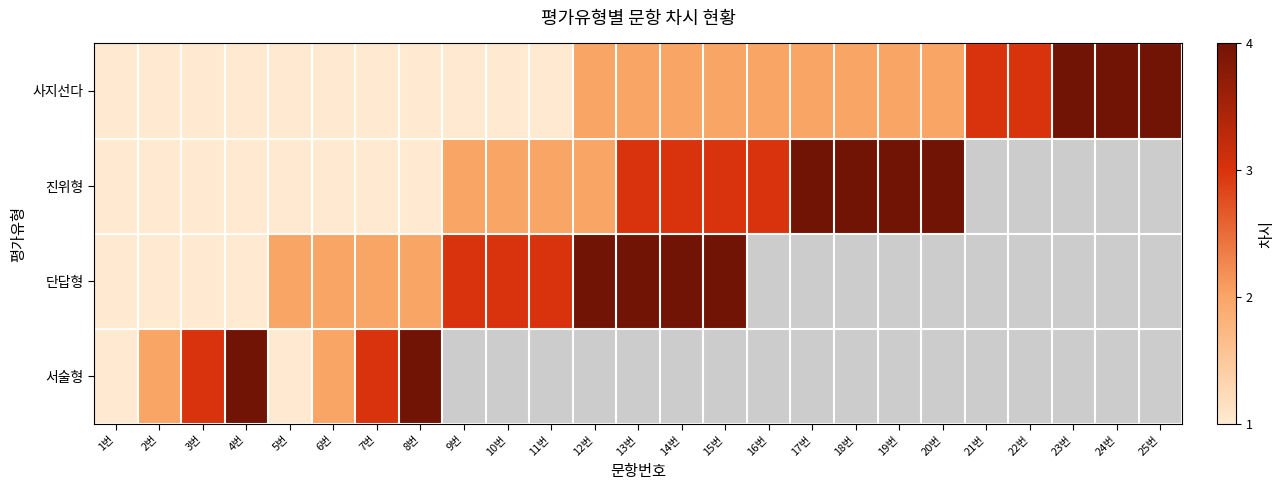

What is the average value of the 사지선다 series?

1.9